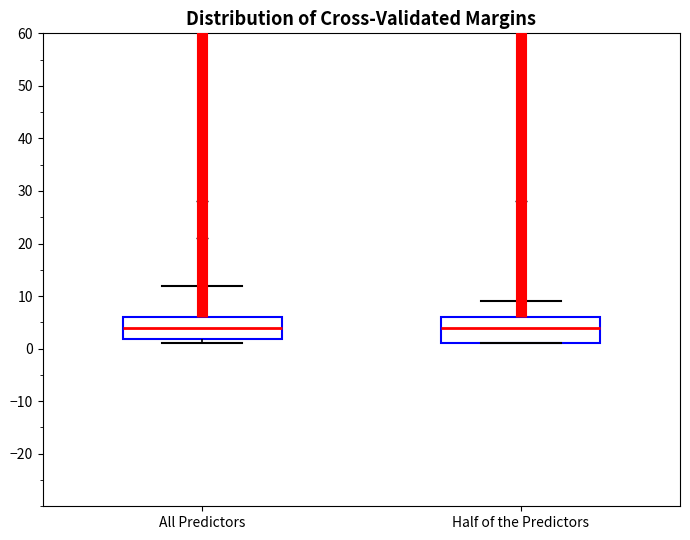

Reading left to right, read every box against the y-axis: the position of its median line, the range the box covers, and the ends of its whiskers. The values are not printed on the chart, so give them approximately, as read against the axis.

All Predictors: median 4, box 2 to 6, whiskers 1 to 12
Half of the Predictors: median 4, box 1 to 6, whiskers 1 to 9